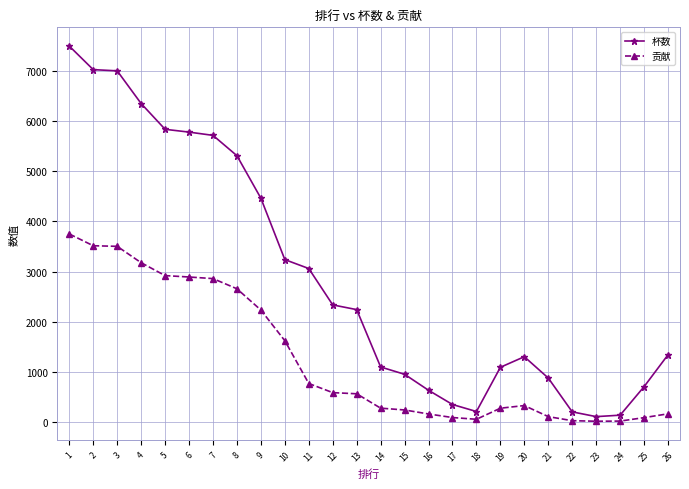

What is the value of the 杯数 point at the 9th from the left?

4463